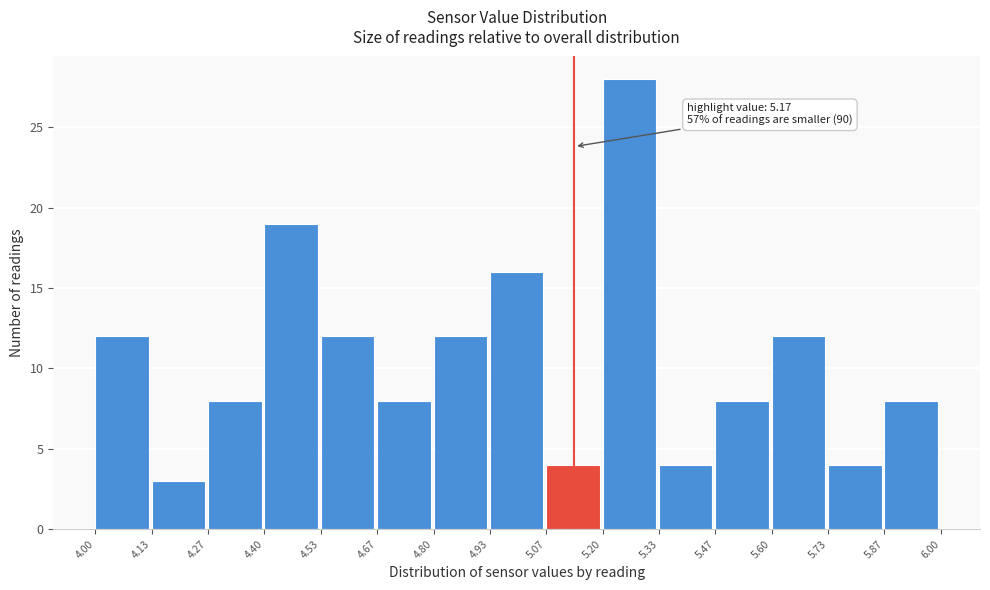

Over which range of the x-axis is the bar tallest?

5.20 to 5.33